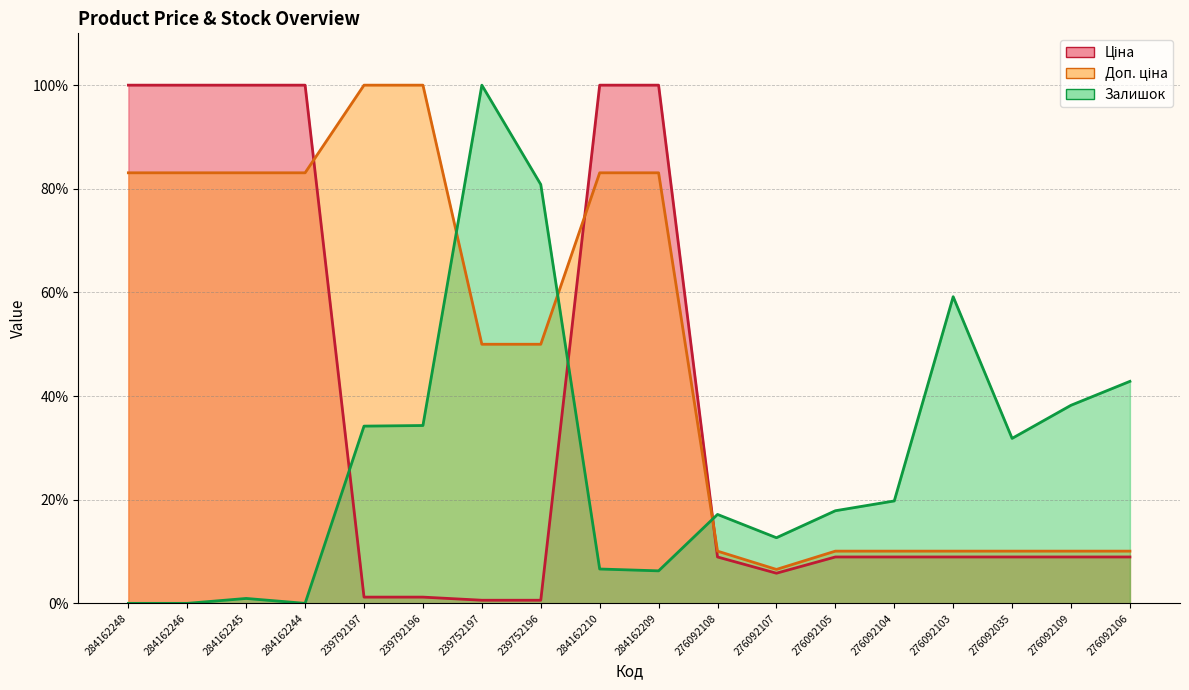

Does the chart display data point markers on the line(s)?

No